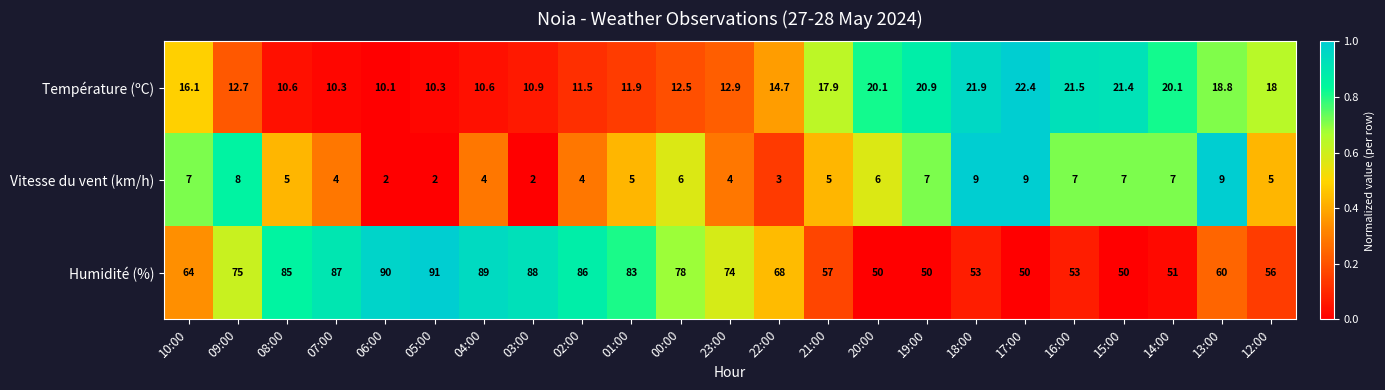

Which series has the largest range (max minus min)?

Humidité (%)